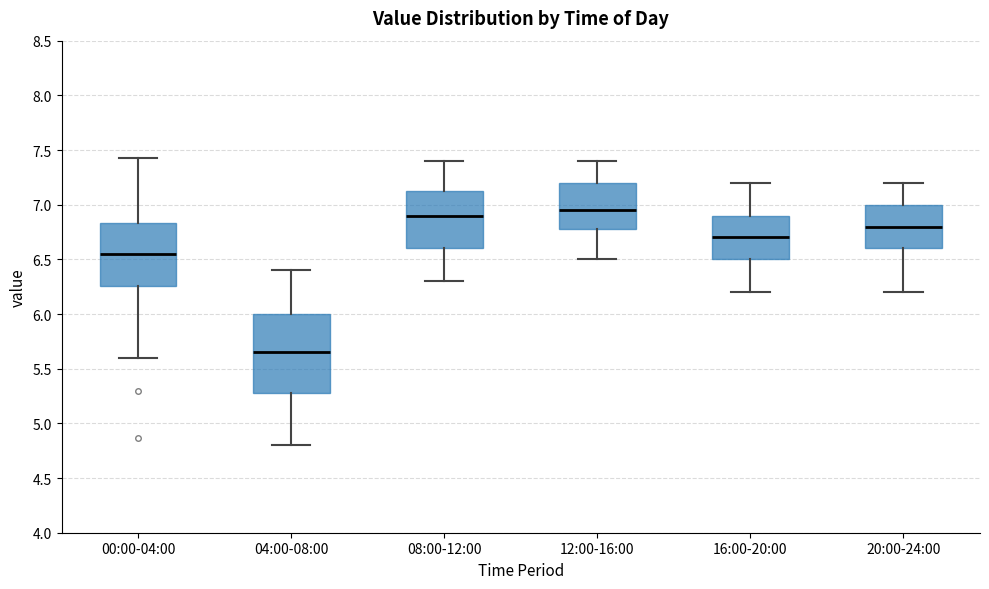

Reading left to right, read every box against the y-axis: the position of its median line, the range the box covers, and the ends of its whiskers. The values are not printed on the chart, so give them approximately, as read against the axis.

00:00-04:00: median 6.55, box 6.25 to 6.85, whiskers 5.60 to 7.45
04:00-08:00: median 5.65, box 5.30 to 6.00, whiskers 4.80 to 6.40
08:00-12:00: median 6.90, box 6.60 to 7.15, whiskers 6.30 to 7.40
12:00-16:00: median 6.95, box 6.80 to 7.20, whiskers 6.50 to 7.40
16:00-20:00: median 6.70, box 6.50 to 6.90, whiskers 6.20 to 7.20
20:00-24:00: median 6.80, box 6.60 to 7.00, whiskers 6.20 to 7.20